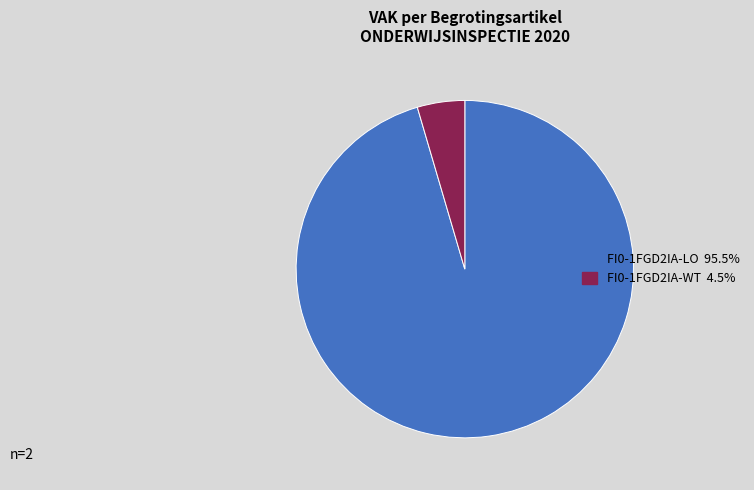

What is the smallest slice in the pie chart?

FI0-1FGD2IA-WT